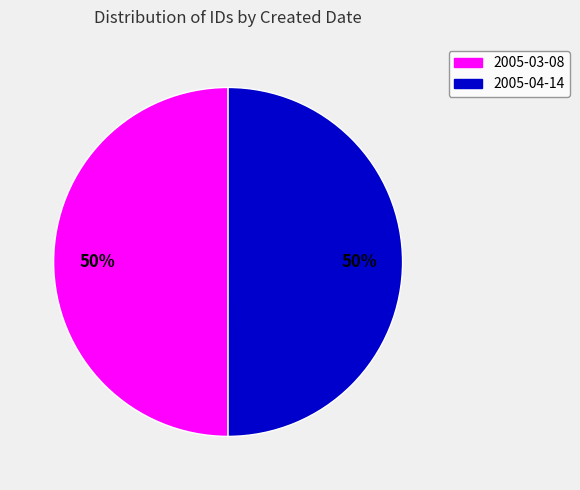

To the nearest percent, what percentage of the pie is 2005-04-14?

50%